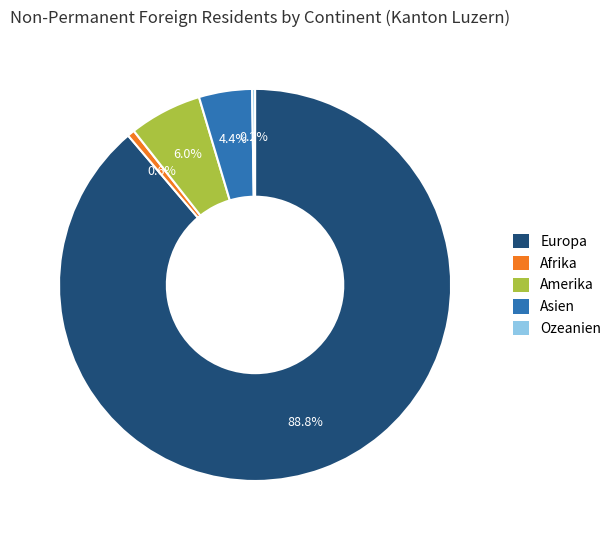

What is the largest slice in the pie chart?

Europa